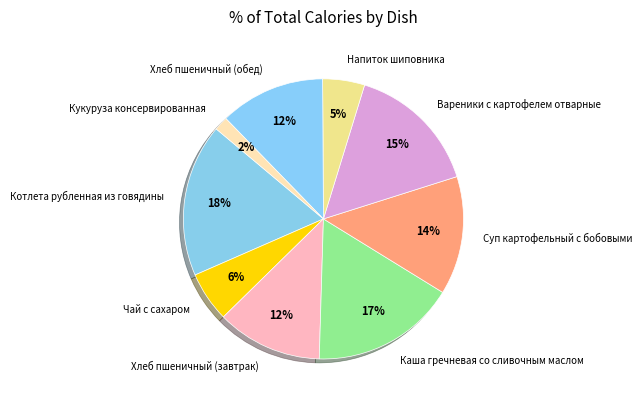

To the nearest percent, what portion does Хлеб пшеничный (обед) represent?

12%